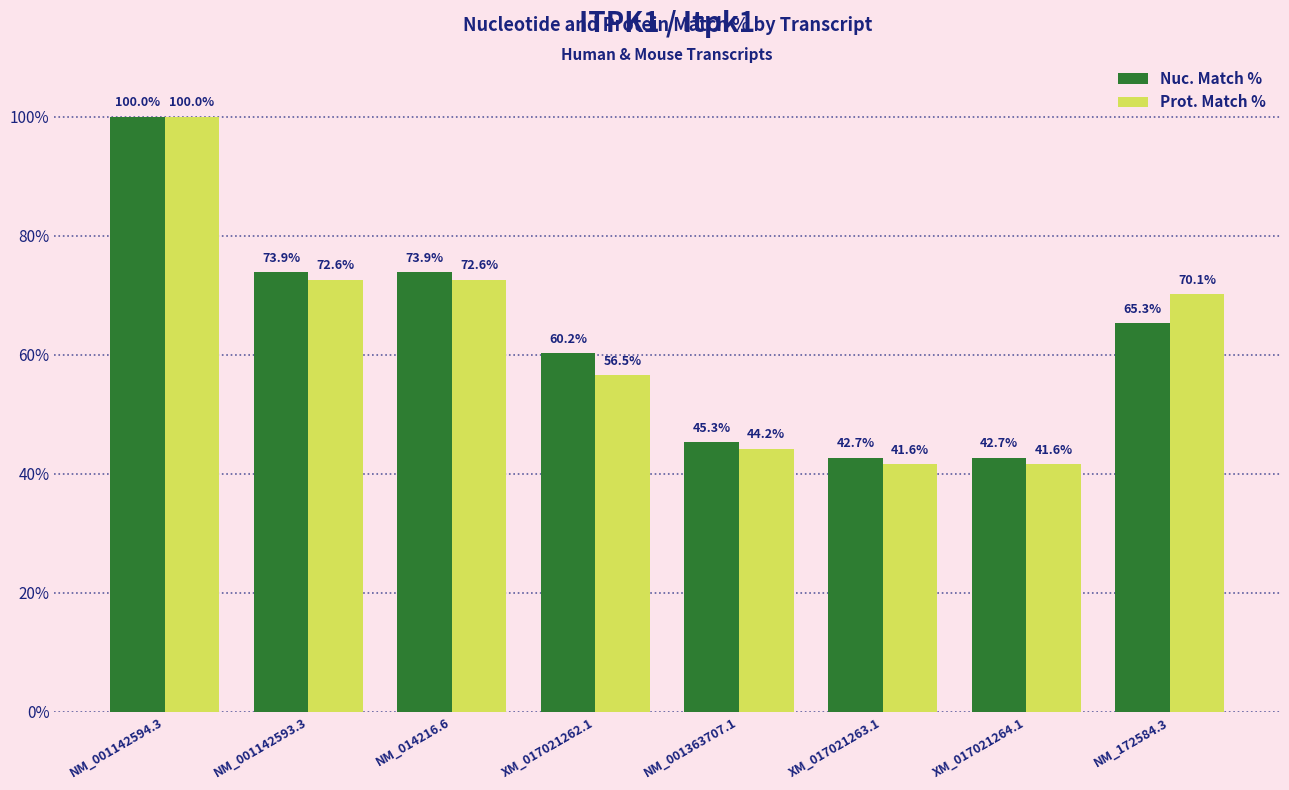

Which series has the widest spread of values?

Prot. Match %